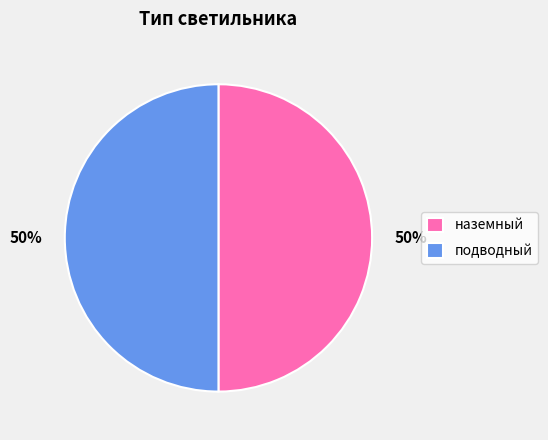

What is the ratio of the value at наземный to the value at подводный?

1.0